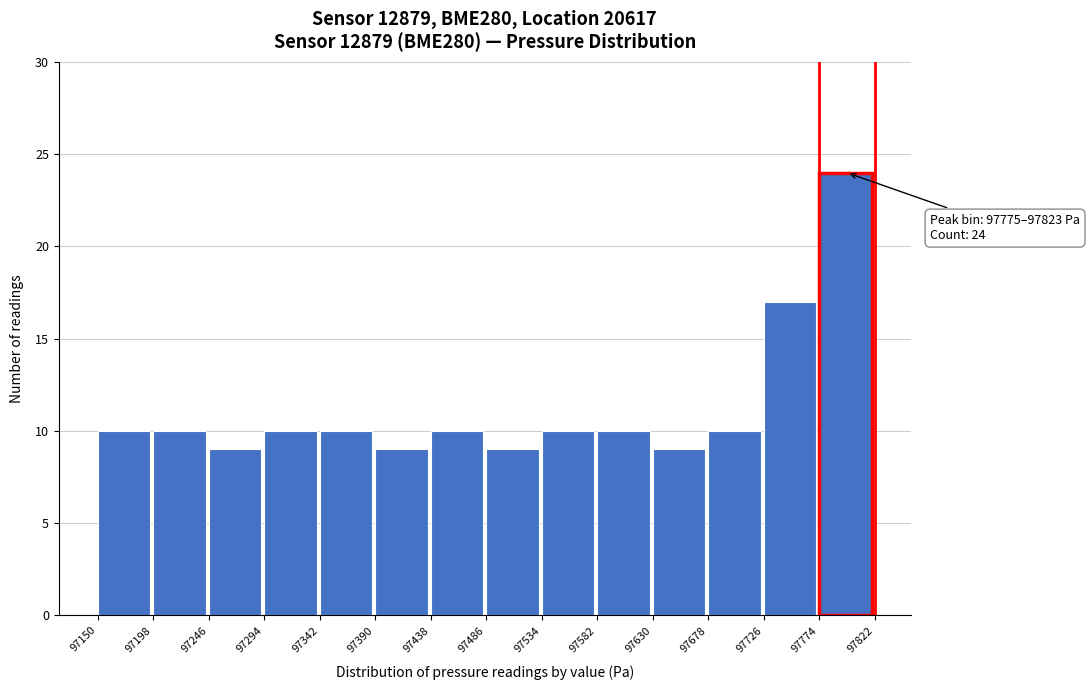

Over which range of the x-axis is the bar tallest?

97774 to 97822